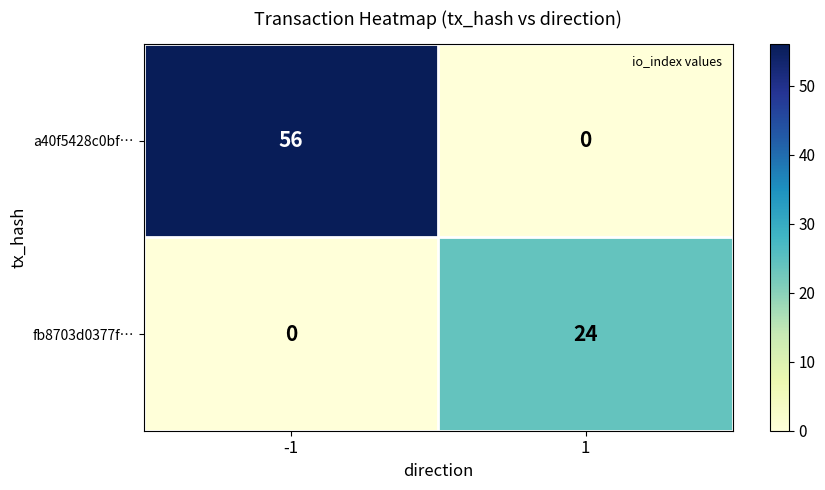

Which series has the largest total across all categories?

a40f5428c0bf…